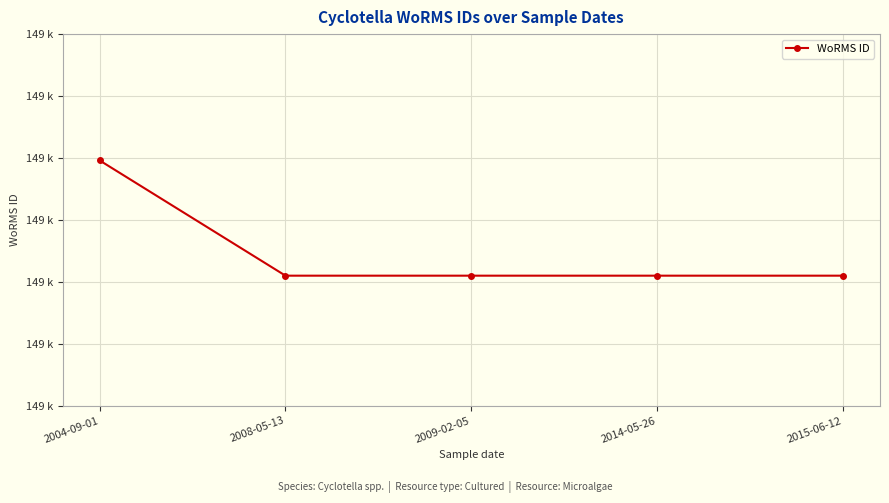

What is the minimum value shown in the chart?

148905